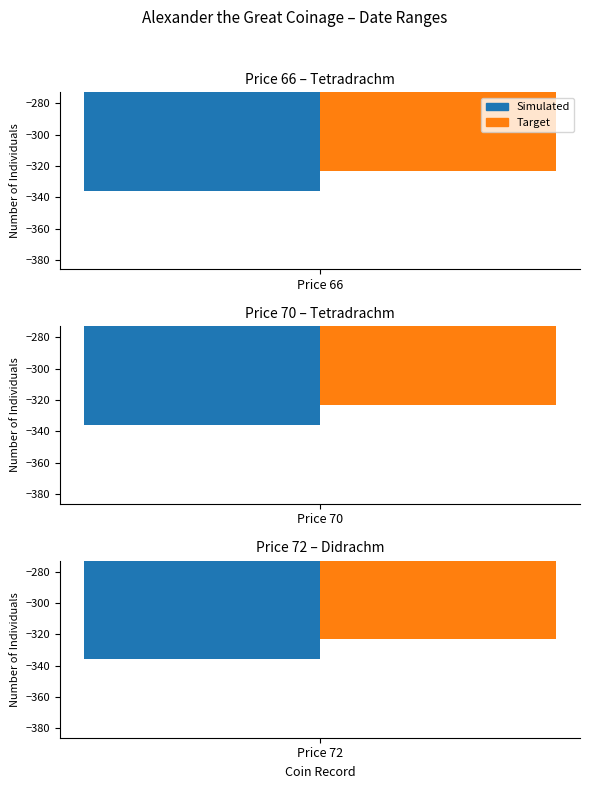

What is the difference between the highest and lowest values at Price 66?

13